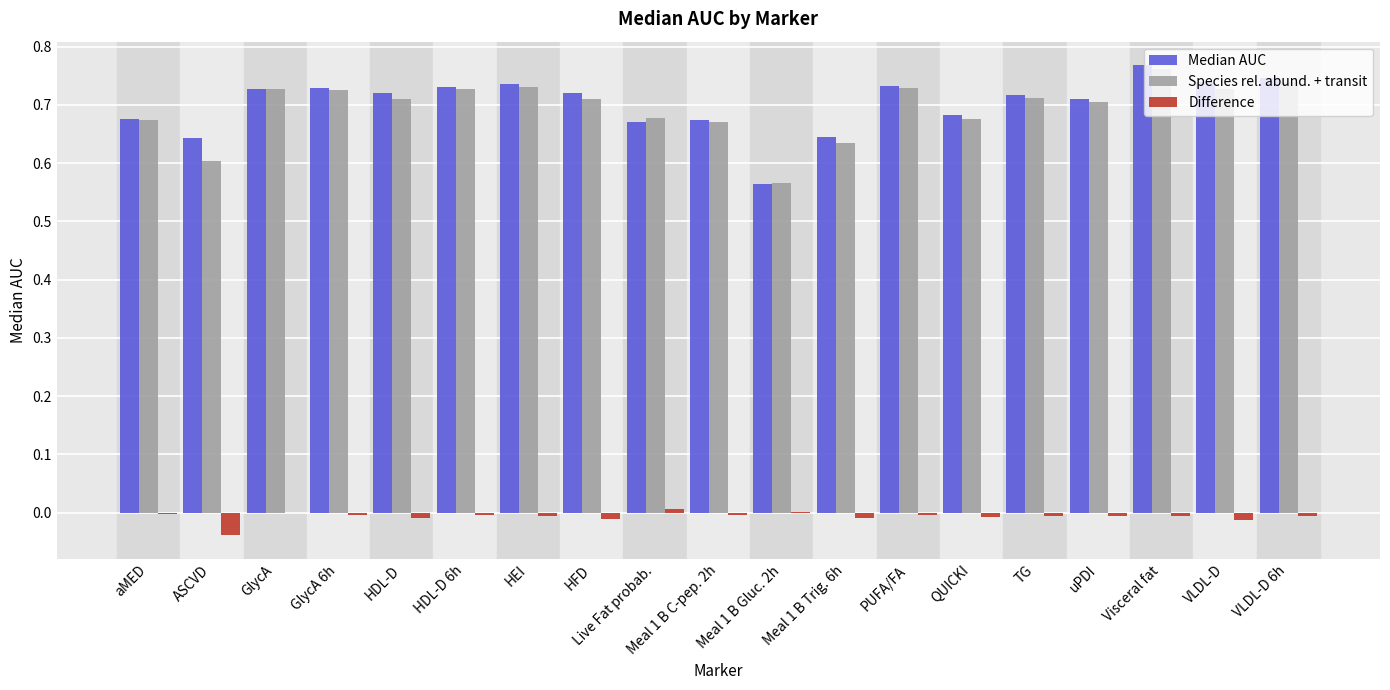

Which category has the highest value in the Species rel. abund. + transit series?

Visceral fat